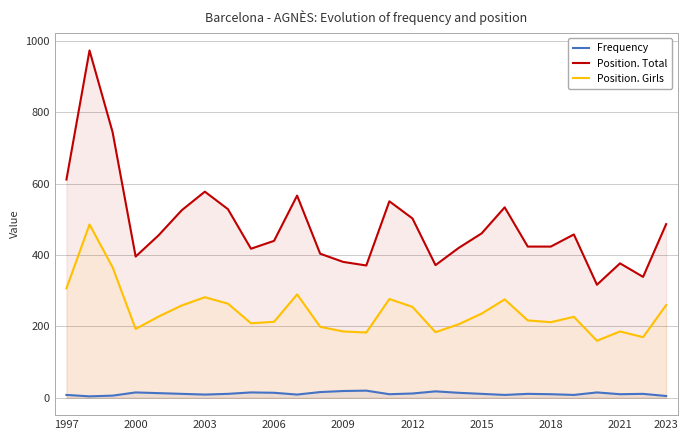

True or false: Position. Girls and Position. Total intersect in this chart.

False